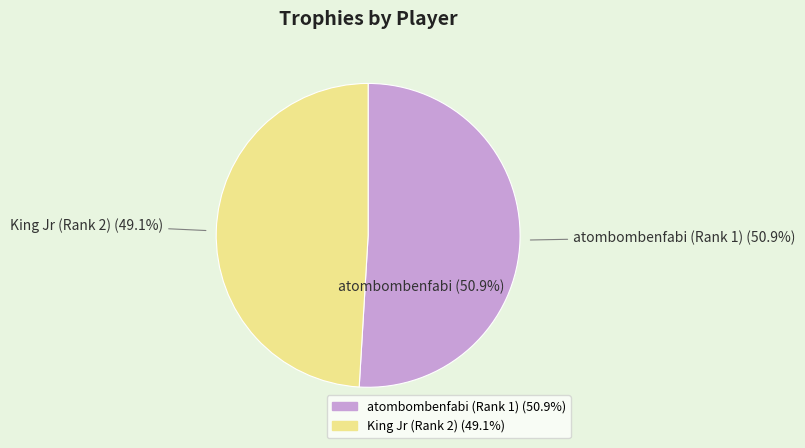

The atombombenfabi (Rank 1) slice represents 61% of the pie. True or false?

False